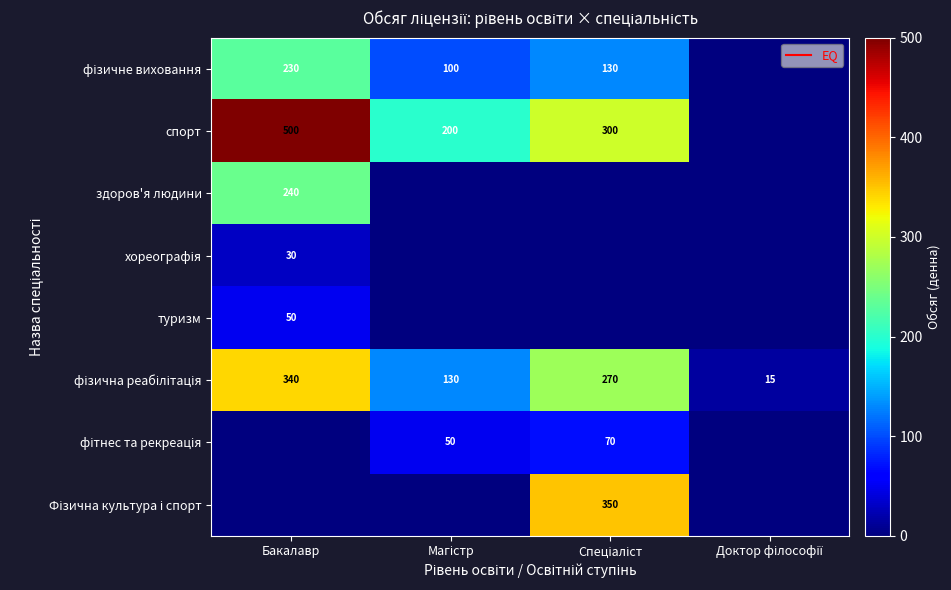

How many data points in фізична реабілітація are less than 270?

2